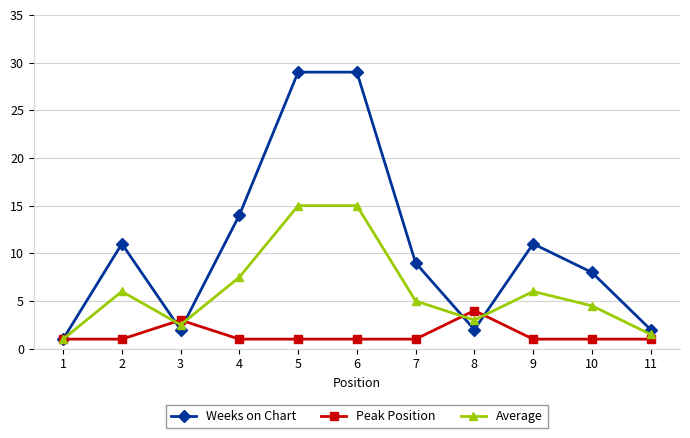

How many lines are shown in the chart?

3